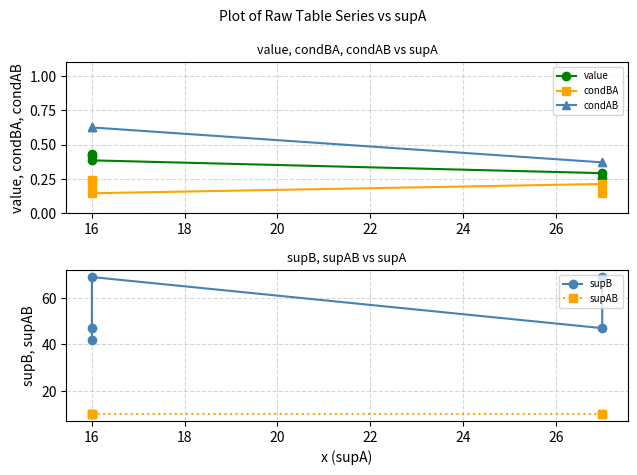

Count the number of data series in this chart.

5